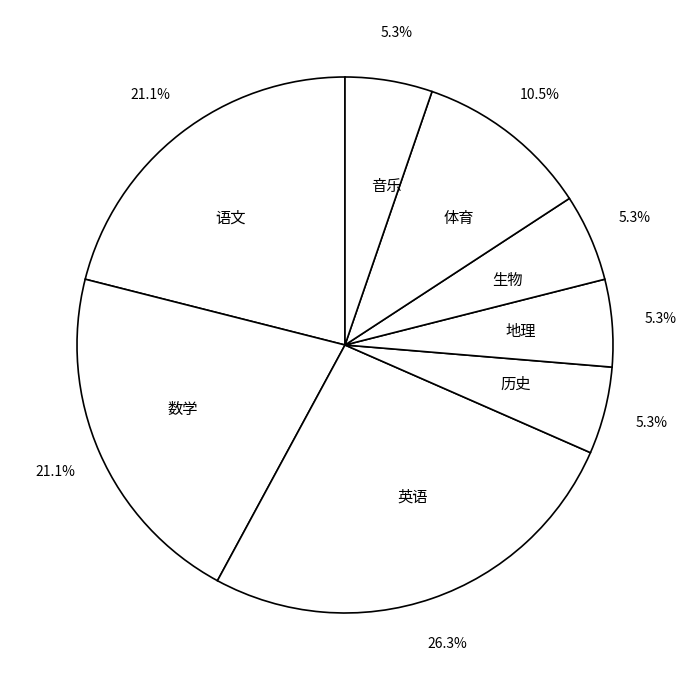

Which slice is the largest?

英语